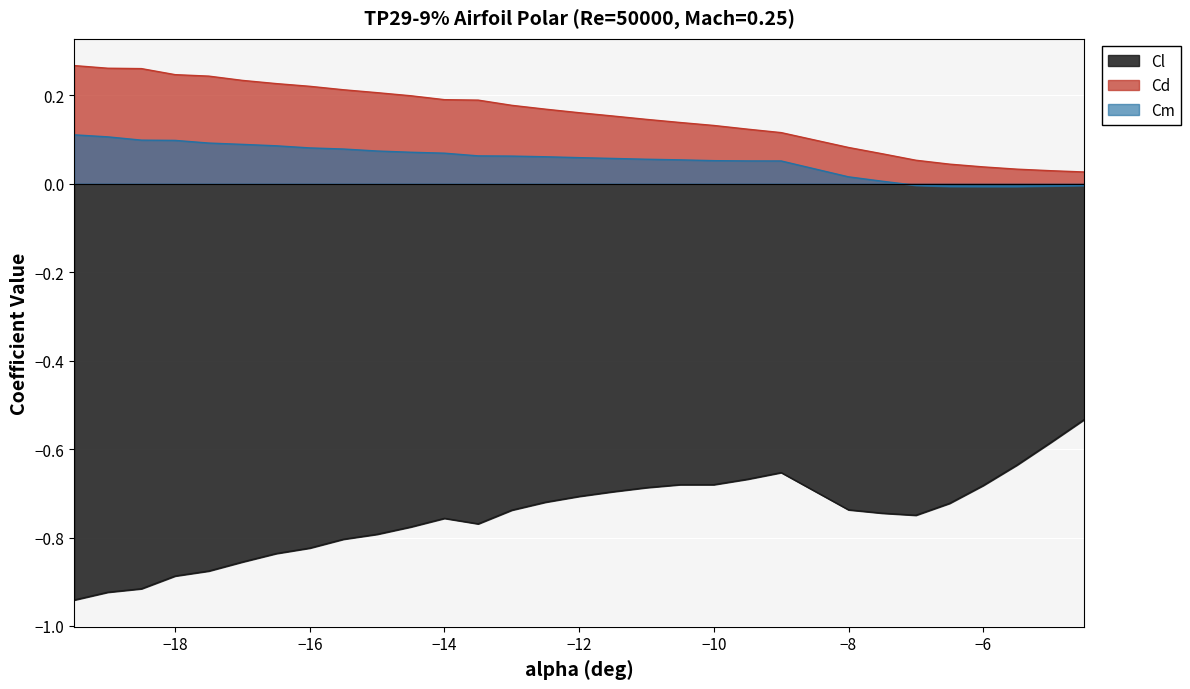

How many lines are shown in the chart?

3